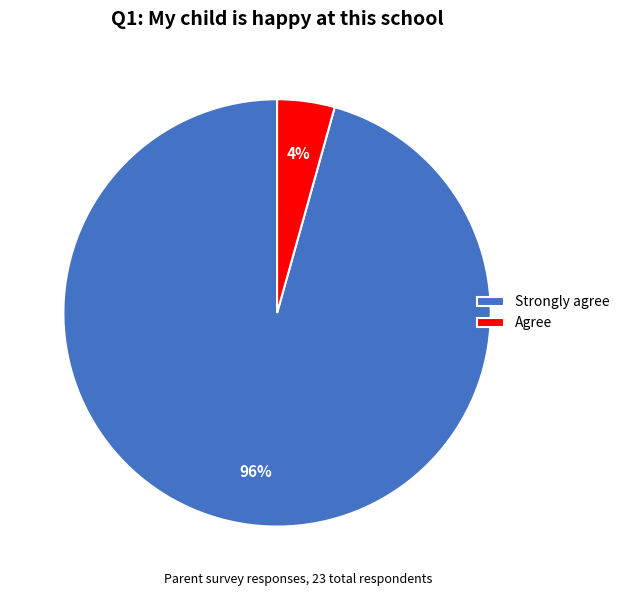

Do Strongly agree and Agree together represent more than half of the pie?

Yes